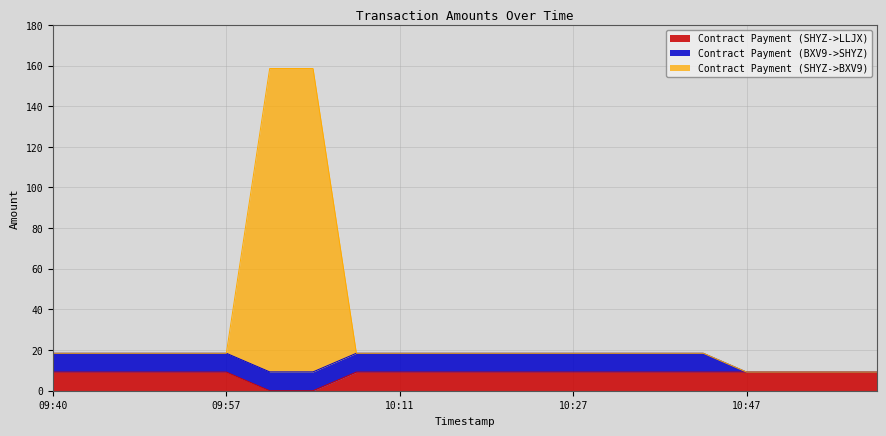

What is the sum of the Contract Payment (SHYZ->LLJX) values at 10:20 and 10:37?

18.3